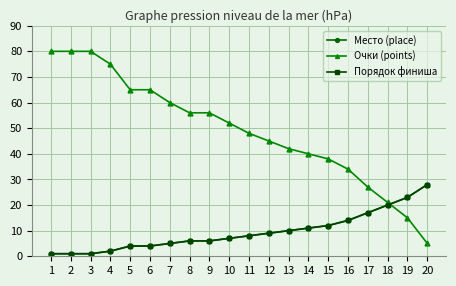

Is this an area chart (filled region under the line)?

No